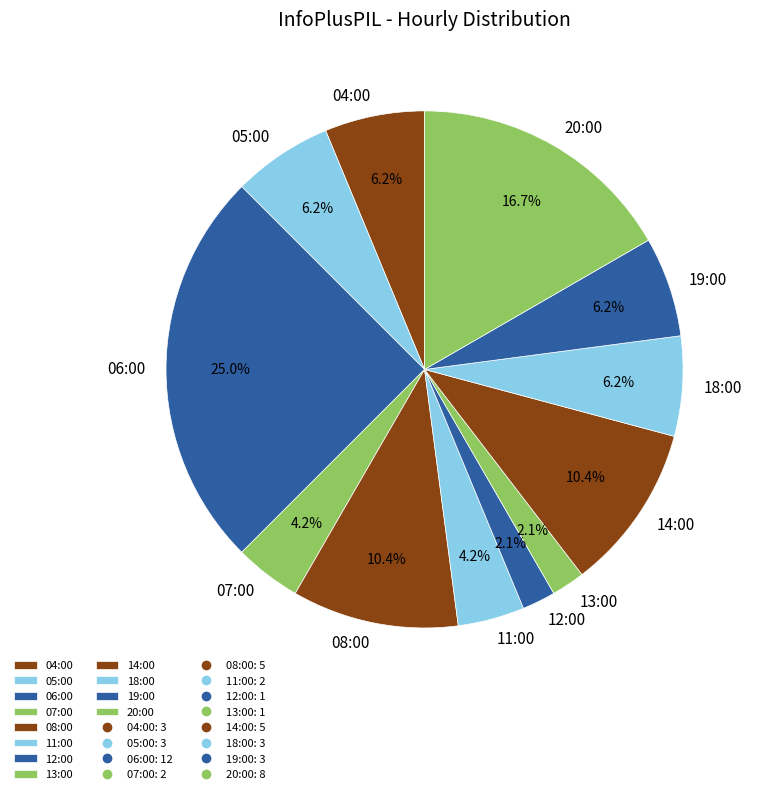

Do 13:00 and 19:00 together represent more than half of the pie?

No